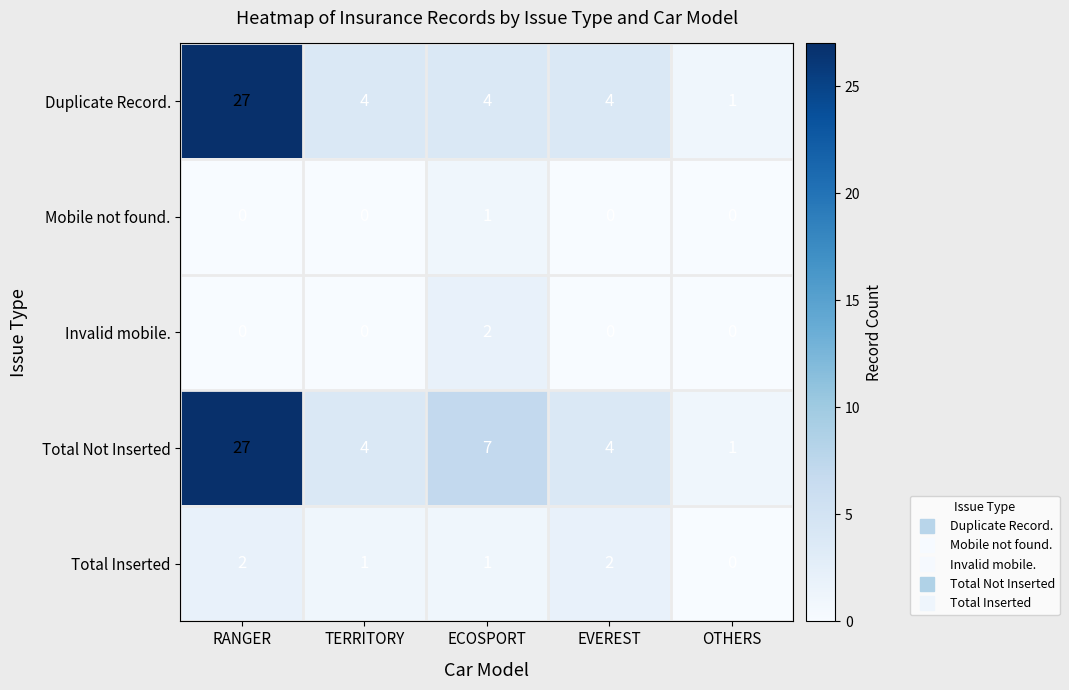

What is the greatest value displayed?

27